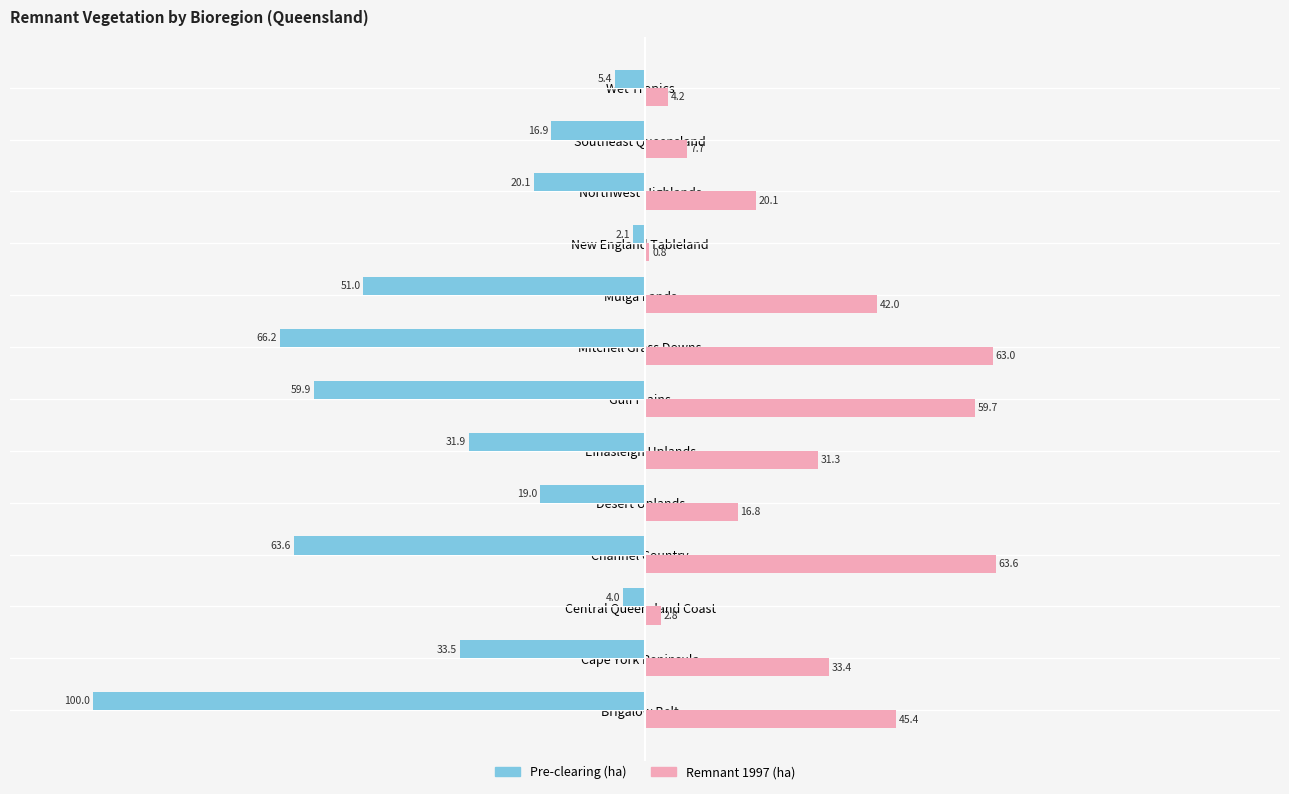

Rank the series by their average value, from highest to lowest.

Remnant 1997 (ha), Pre-clearing (ha)